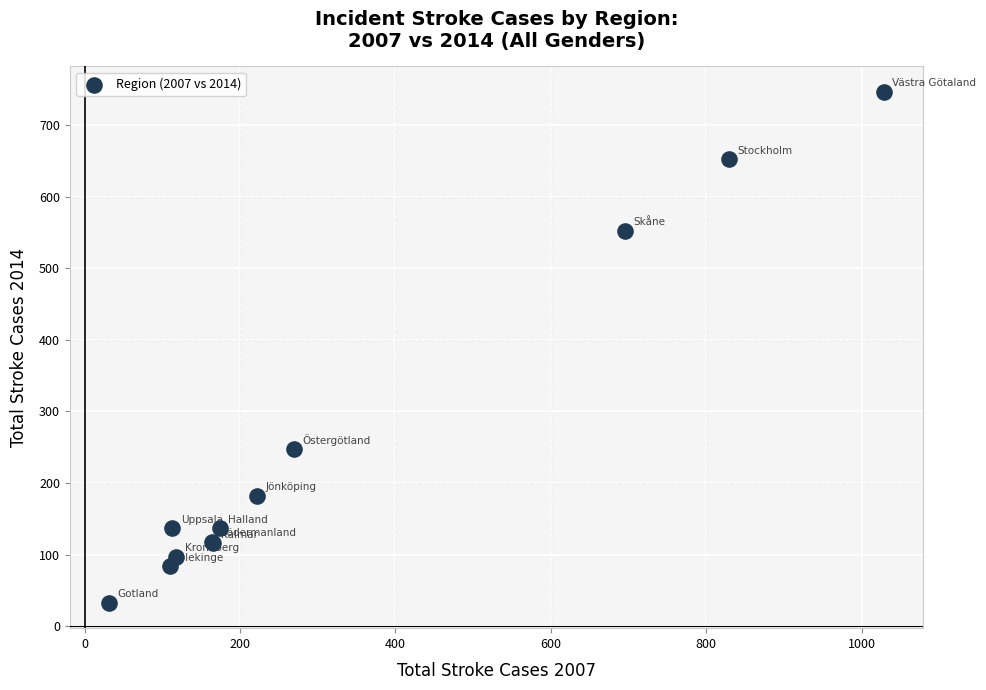

What Y value in the scatter plot is closest to 389?

247